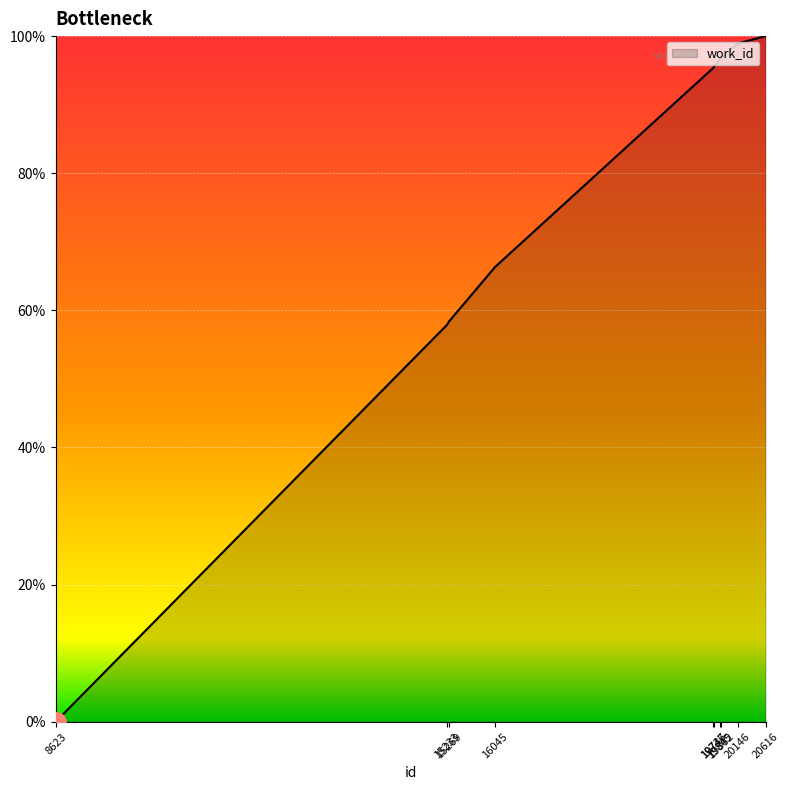

What is the sum of all values?

765.8